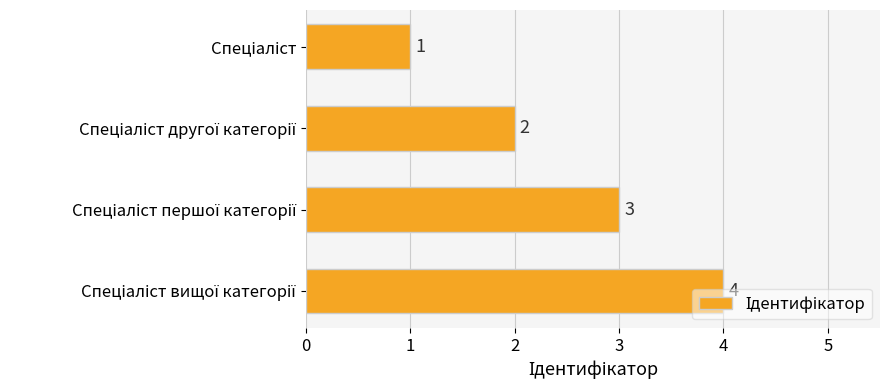

How many values are between 2 and 4?

3